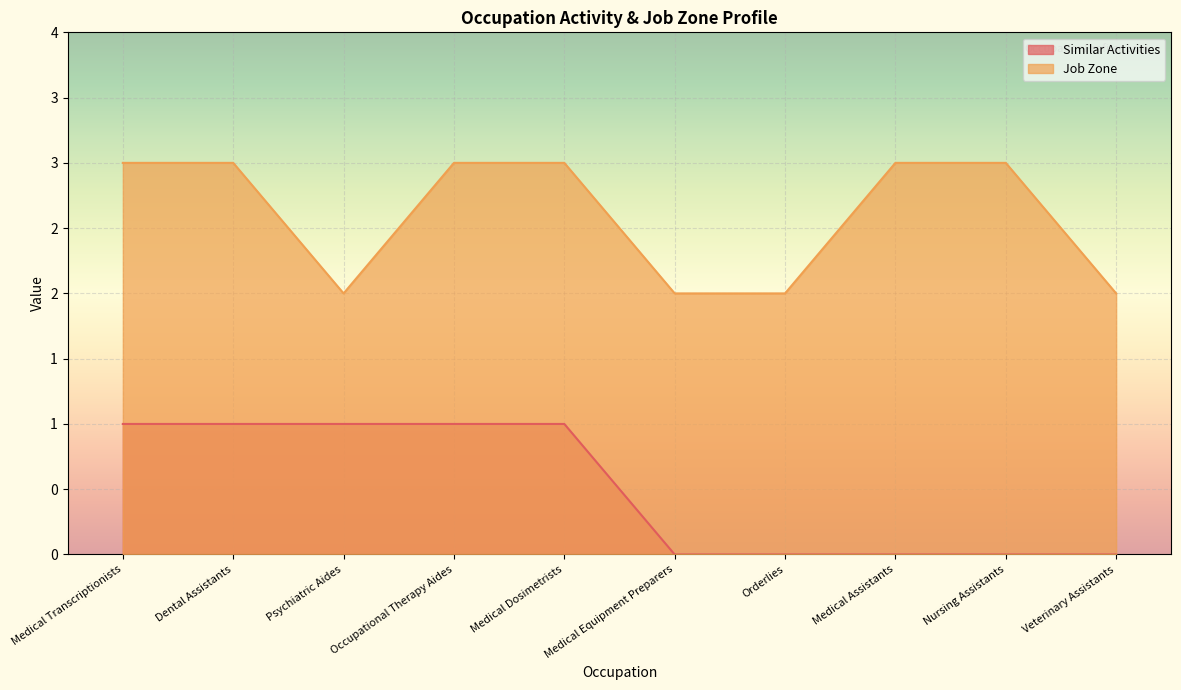

Which series has the widest spread of values?

Similar Activities